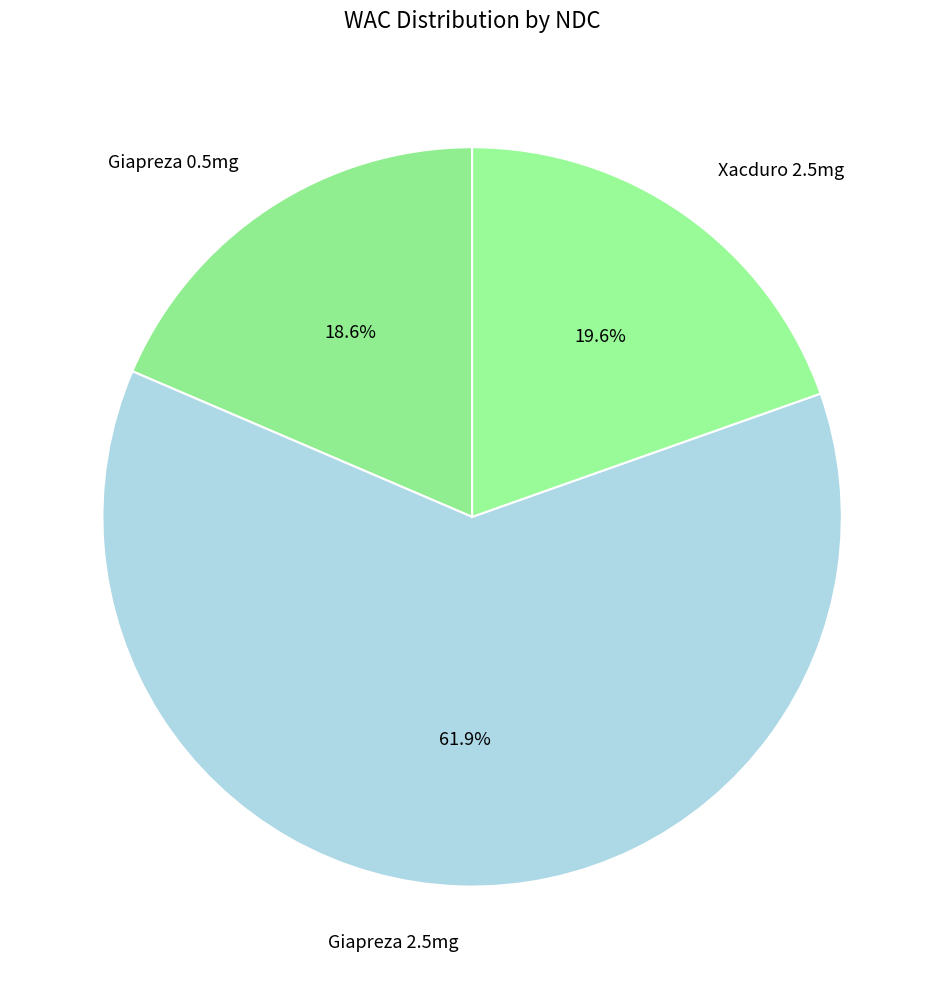

Rank the categories by value from highest to lowest.

Giapreza 2.5mg, Xacduro 2.5mg, Giapreza 0.5mg